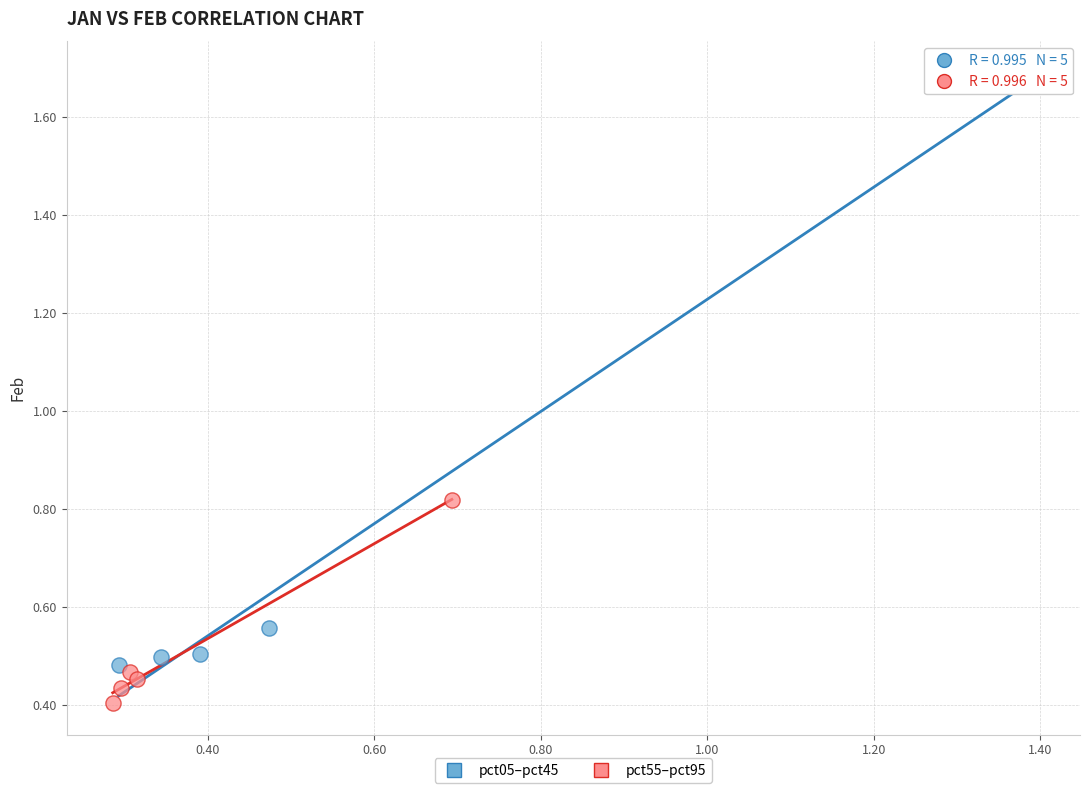

What are all the series names shown in the legend?

pct05–pct45, pct55–pct95